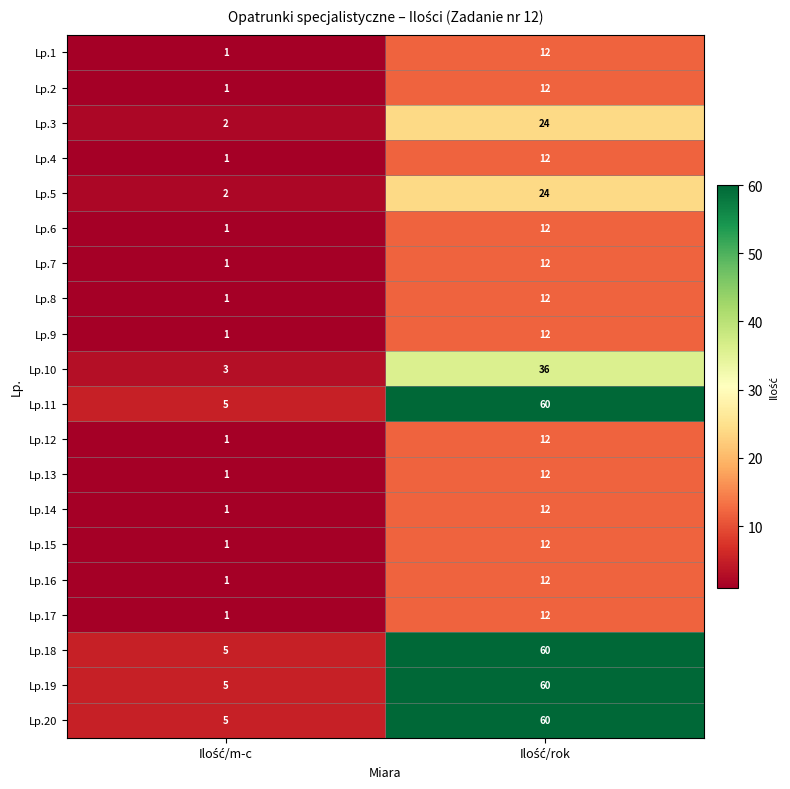

What is the highest value of the Lp.14 series?

12